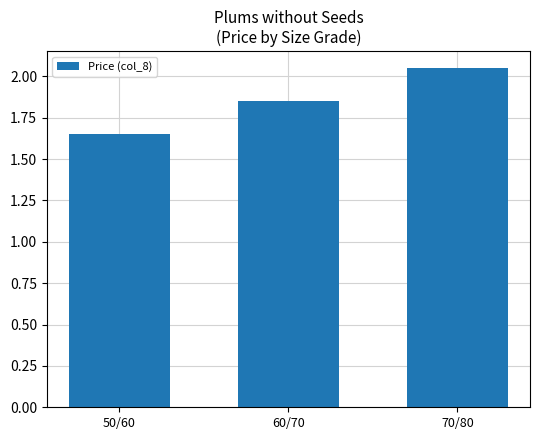

Is it true that the value at 70/80 is 3.4?

False